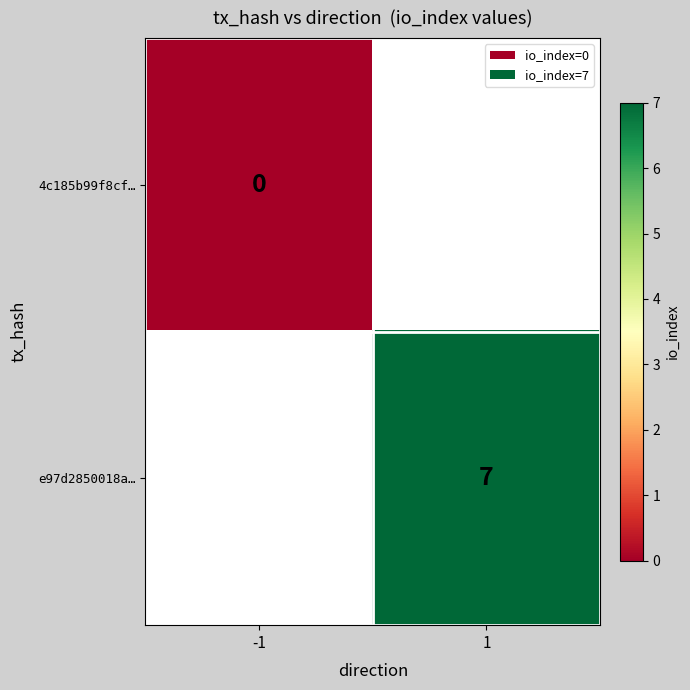

The value of e97d2850018a… at 1 is 7. True or false?

True